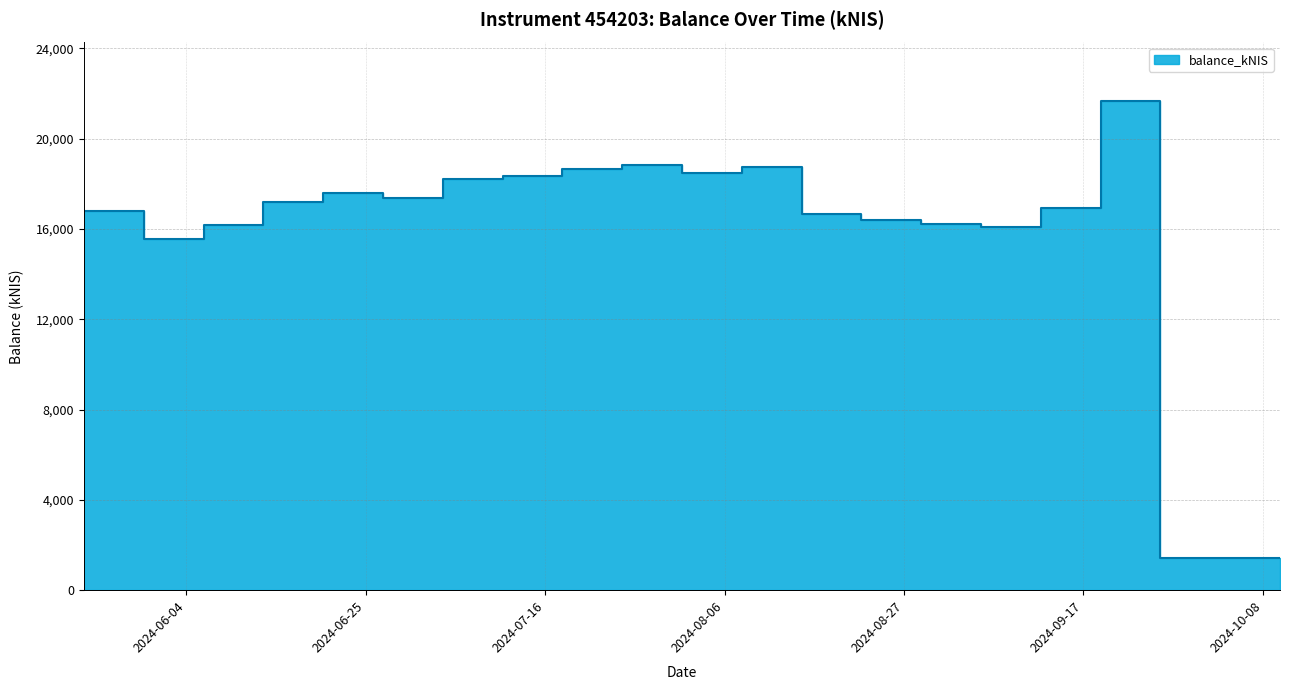

What is the sum of the values at 2024-07-11 and 2024-08-29?

34565.8